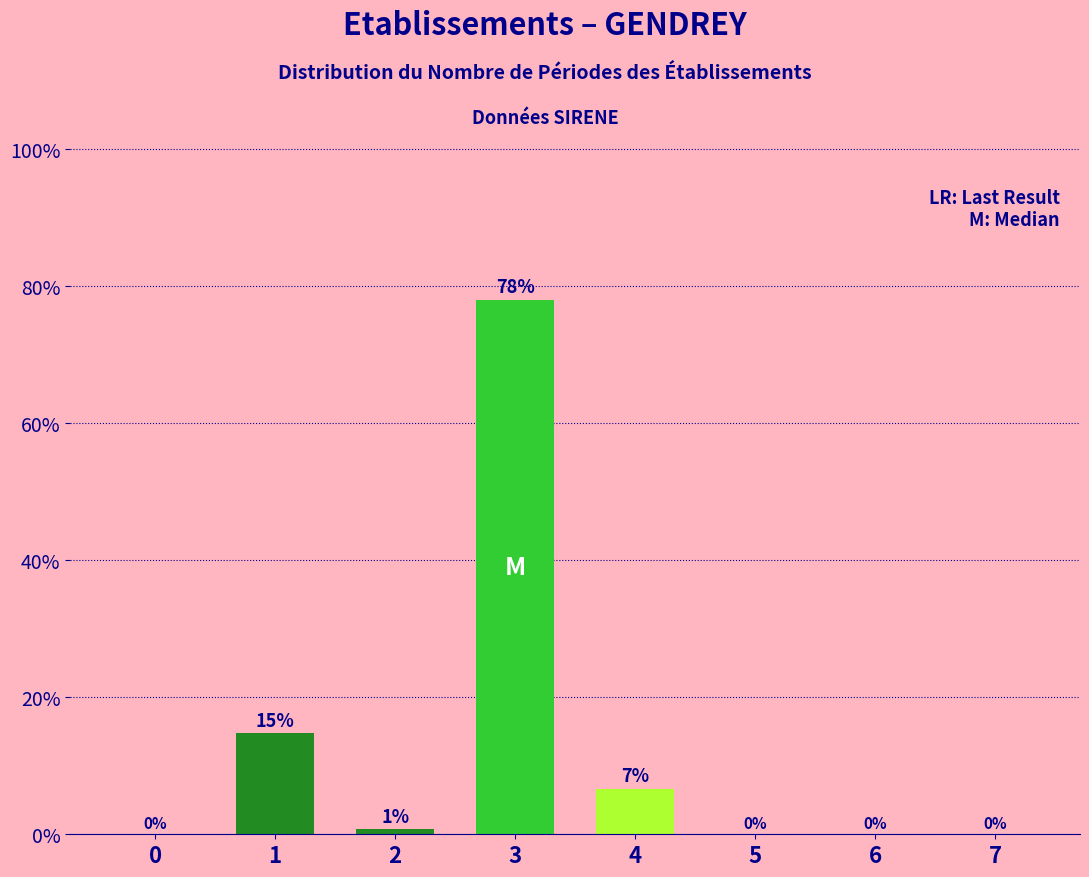

Is it true that the value at 7 is -51.0?

False